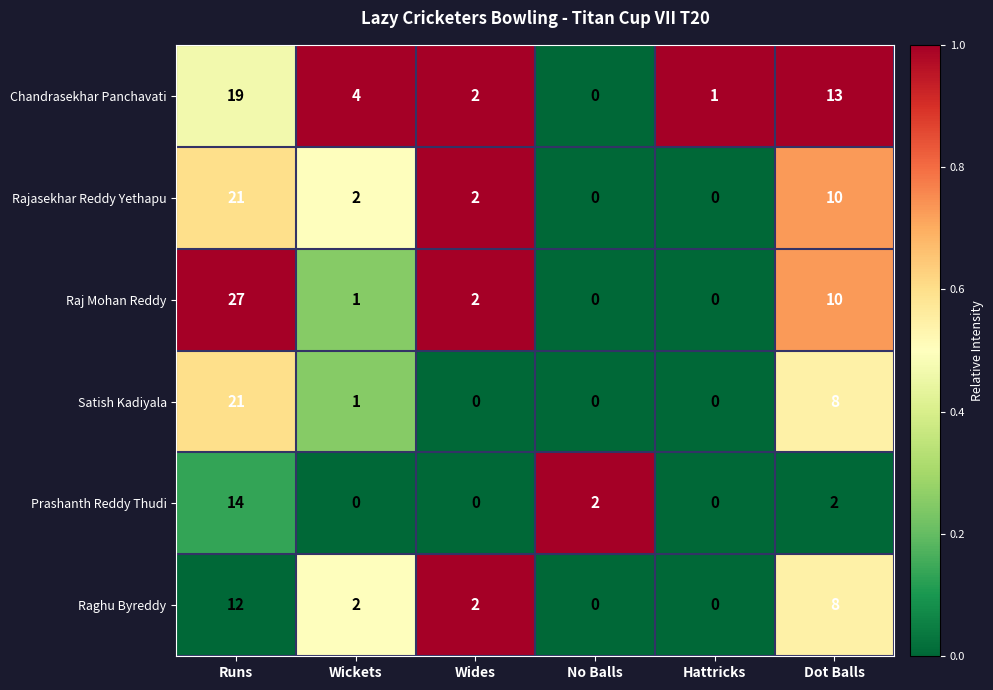

What is the sum of the Chandrasekhar Panchavati values at No Balls and Dot Balls?

13